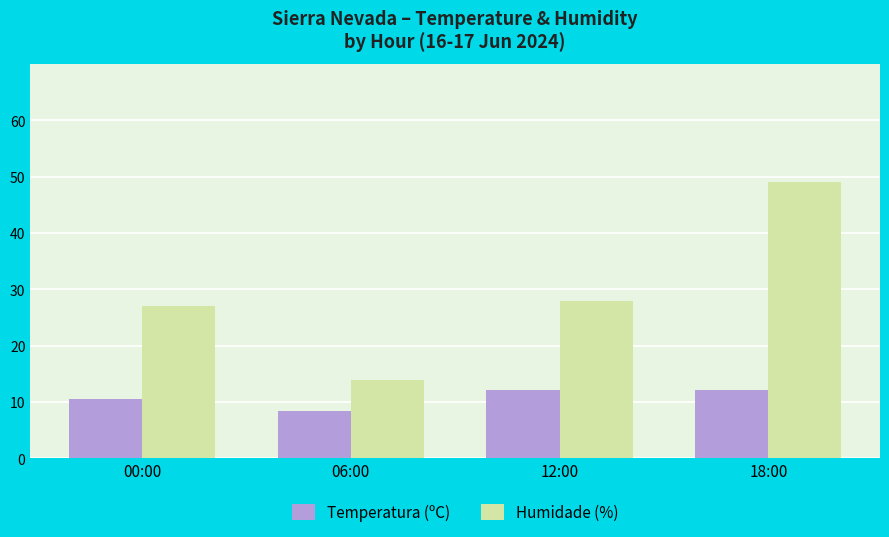

What is the difference between the maximum and minimum values in the Humidade (%) series?

35.0